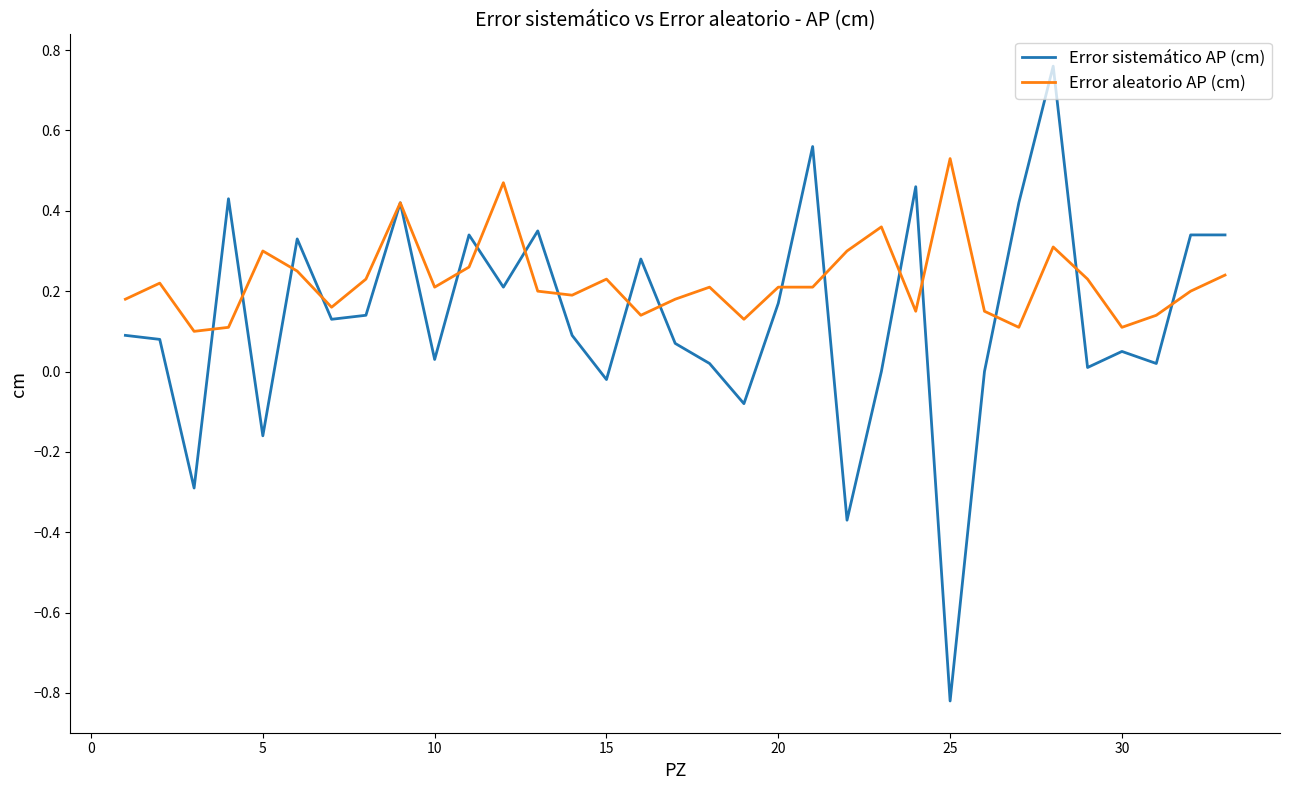

Which series has the widest spread of values?

Error sistemático AP (cm)